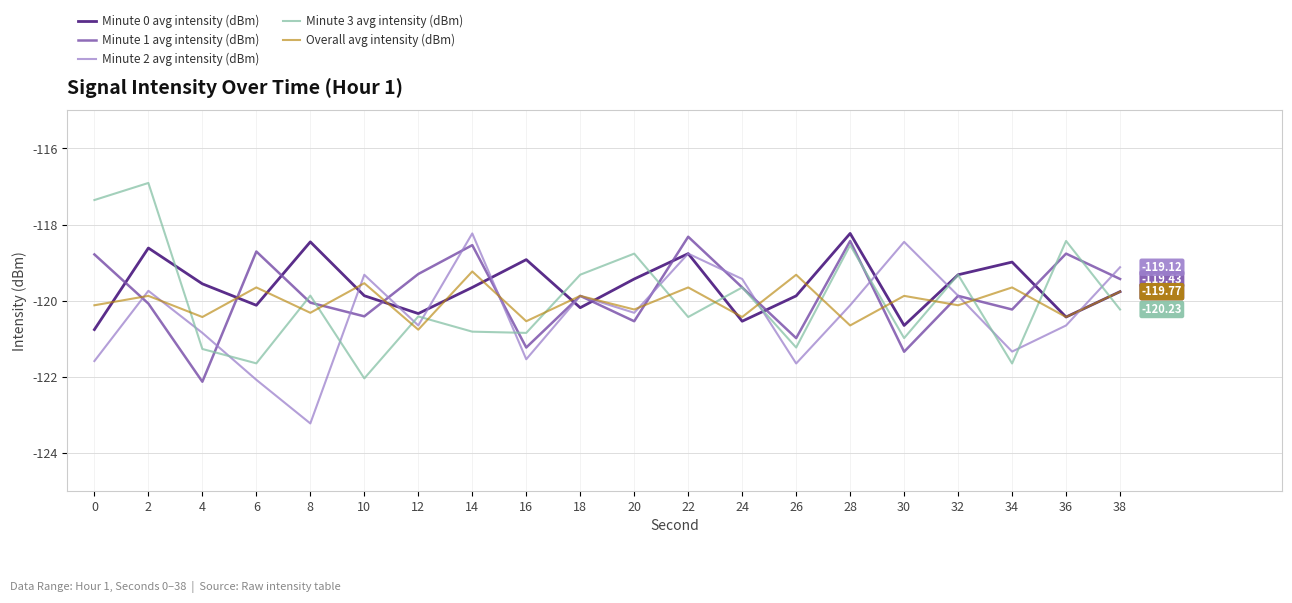

What is the minimum value for Minute 0 avg intensity (dBm)?

-120.8